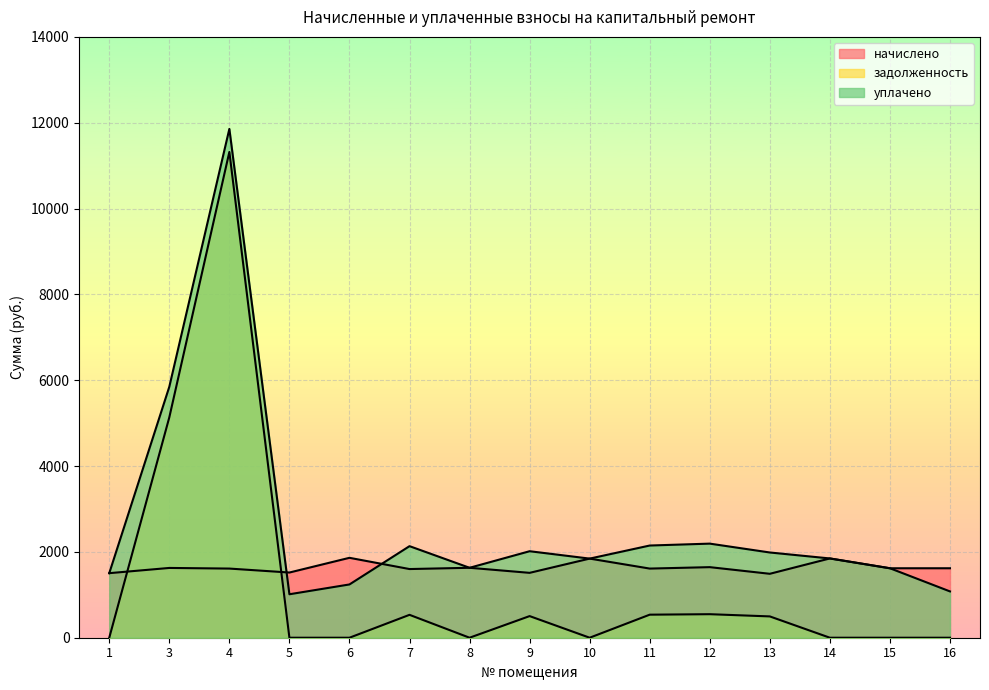

Is it true that начислено equals 531.6 at 9?

False